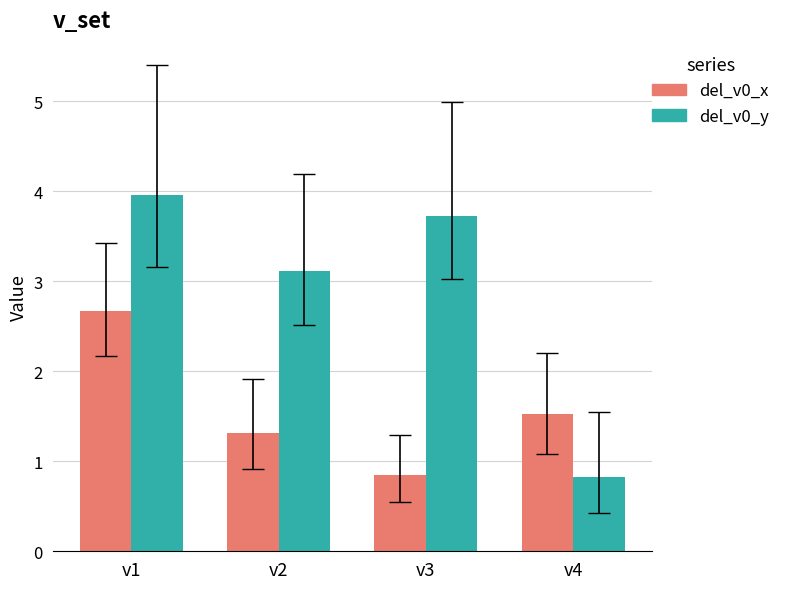

Rank the series at v3 from lowest to highest value.

del_v0_x, del_v0_y